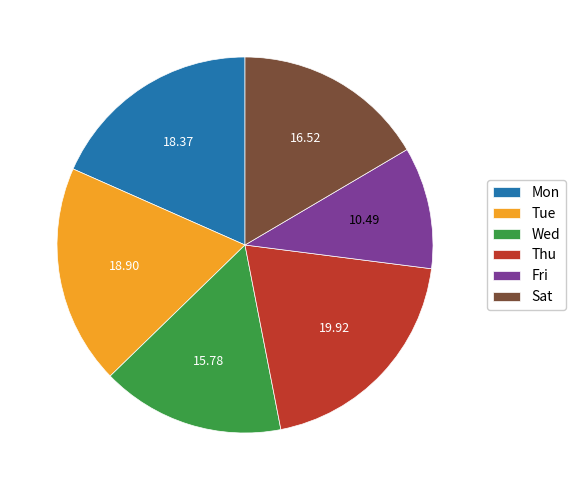

Does Fri account for over 50% of the chart?

No